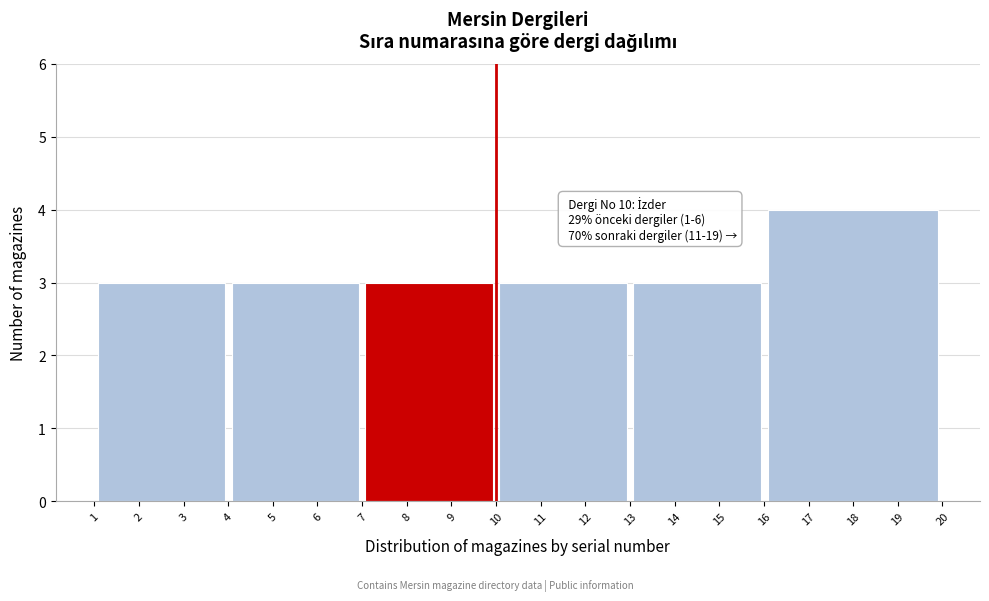

Which range on the x-axis has the tallest bar?

16 to 20